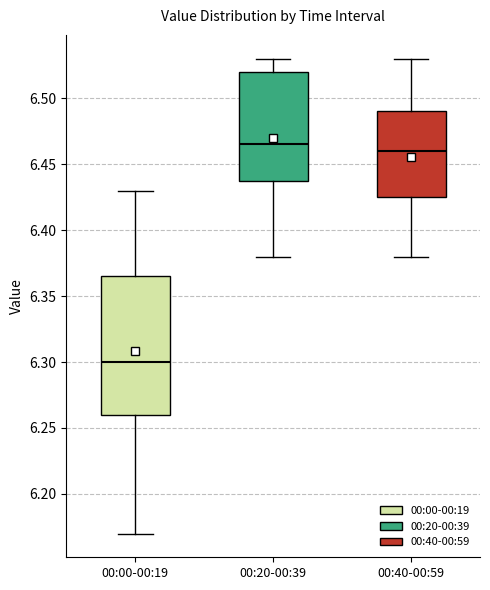

Reading left to right, read every box against the y-axis: the position of its median line, the range the box covers, and the ends of its whiskers. The values are not printed on the chart, so give them approximately, as read against the axis.

00:00-00:19: median 6.300, box 6.260 to 6.365, whiskers 6.170 to 6.430
00:20-00:39: median 6.465, box 6.440 to 6.520, whiskers 6.380 to 6.530
00:40-00:59: median 6.460, box 6.425 to 6.490, whiskers 6.380 to 6.530